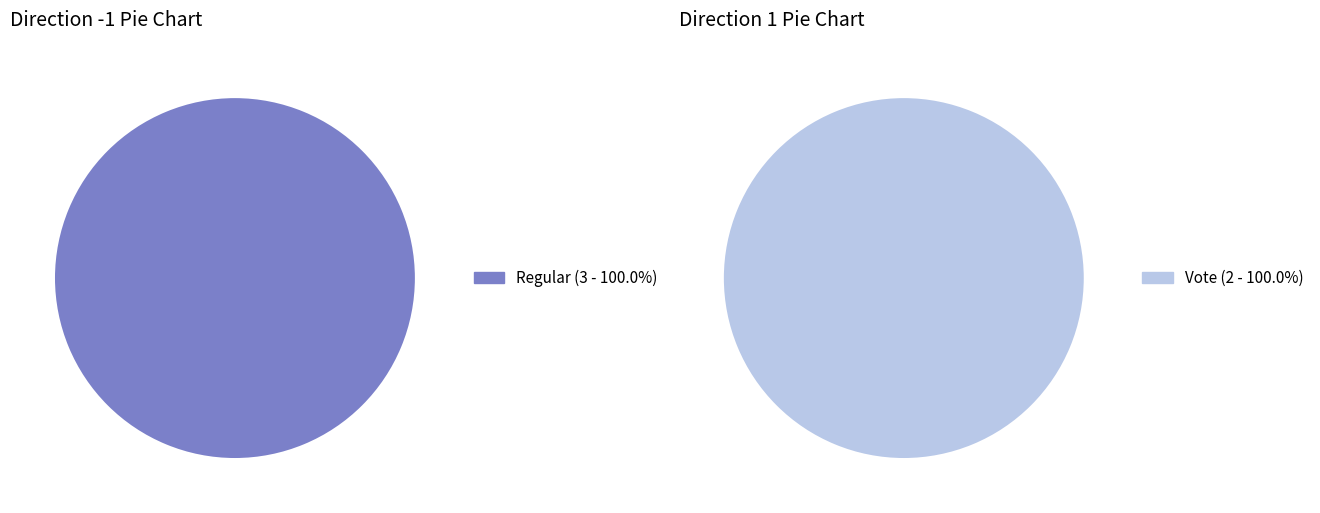

Between Vote and Regular, which is larger?

Regular